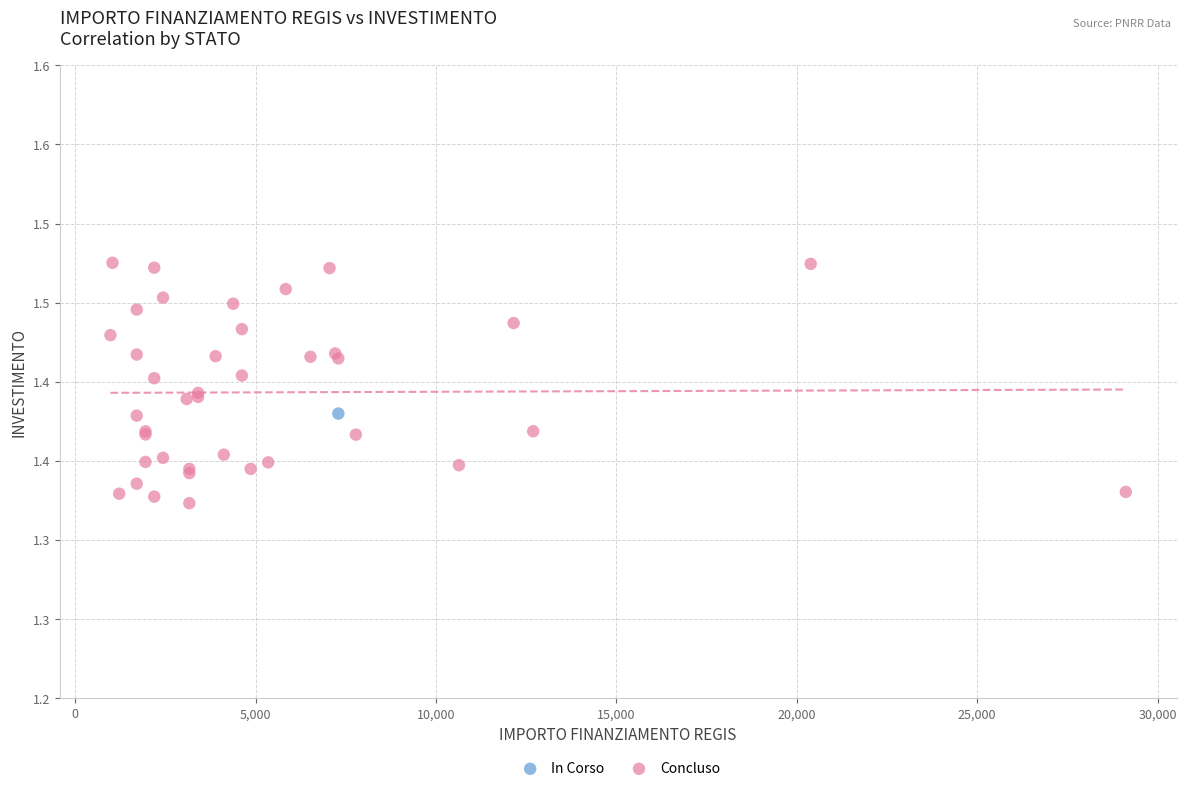

What are all the series names shown in the legend?

In Corso, Concluso